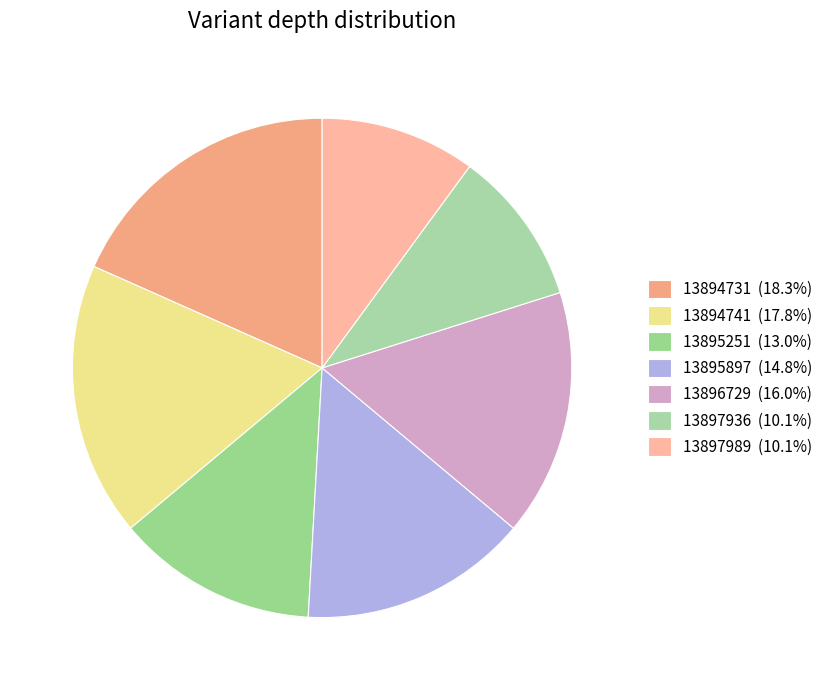

The 13895251 slice represents 6% of the pie. True or false?

False